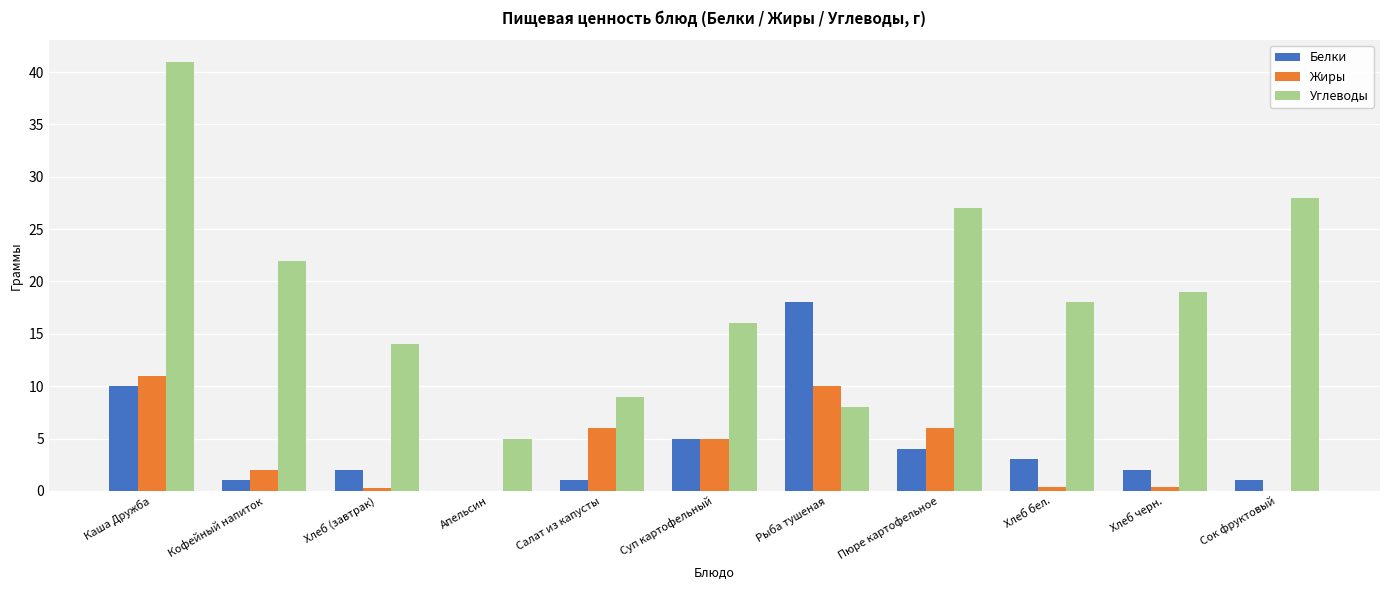

Which series changed the most between Суп картофельный and Пюре картофельное?

Углеводы